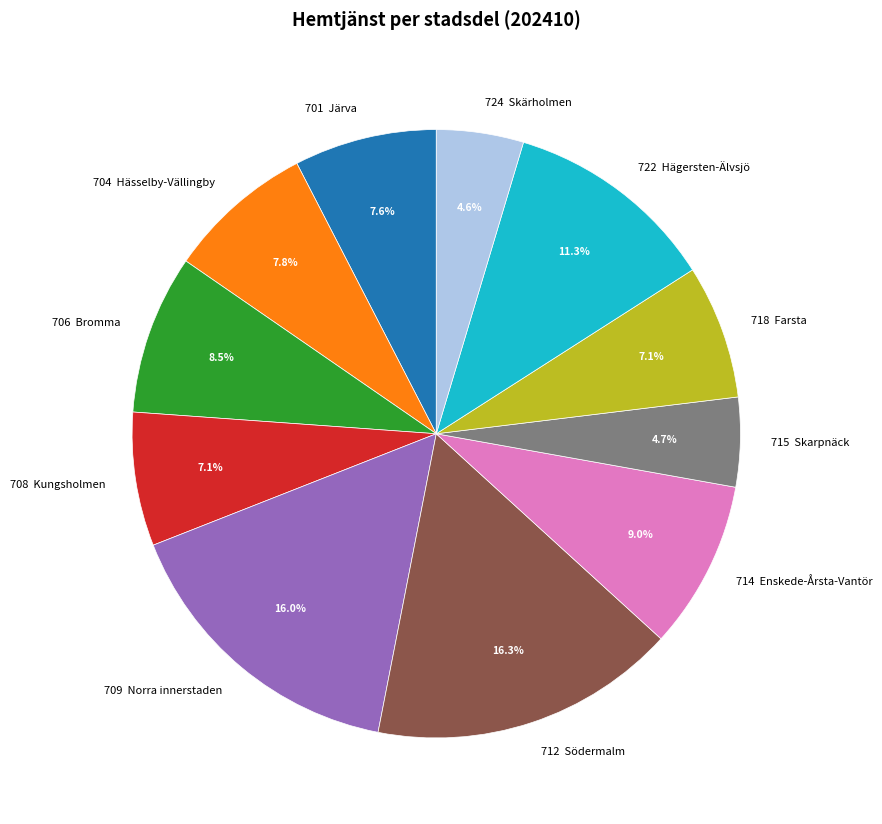

What percentage do 724 Skärholmen and 701 Järva together represent?

12.2%